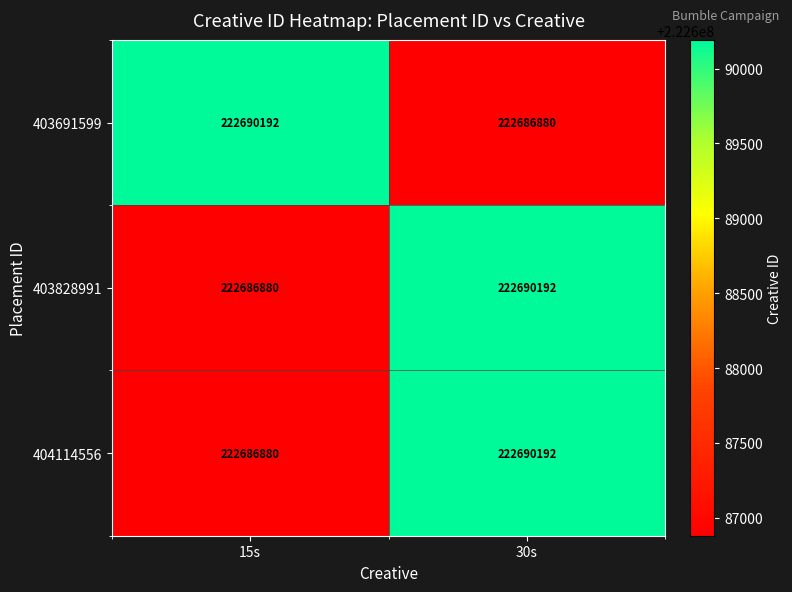

What is the spread (max minus min) of values at 15s?

3312